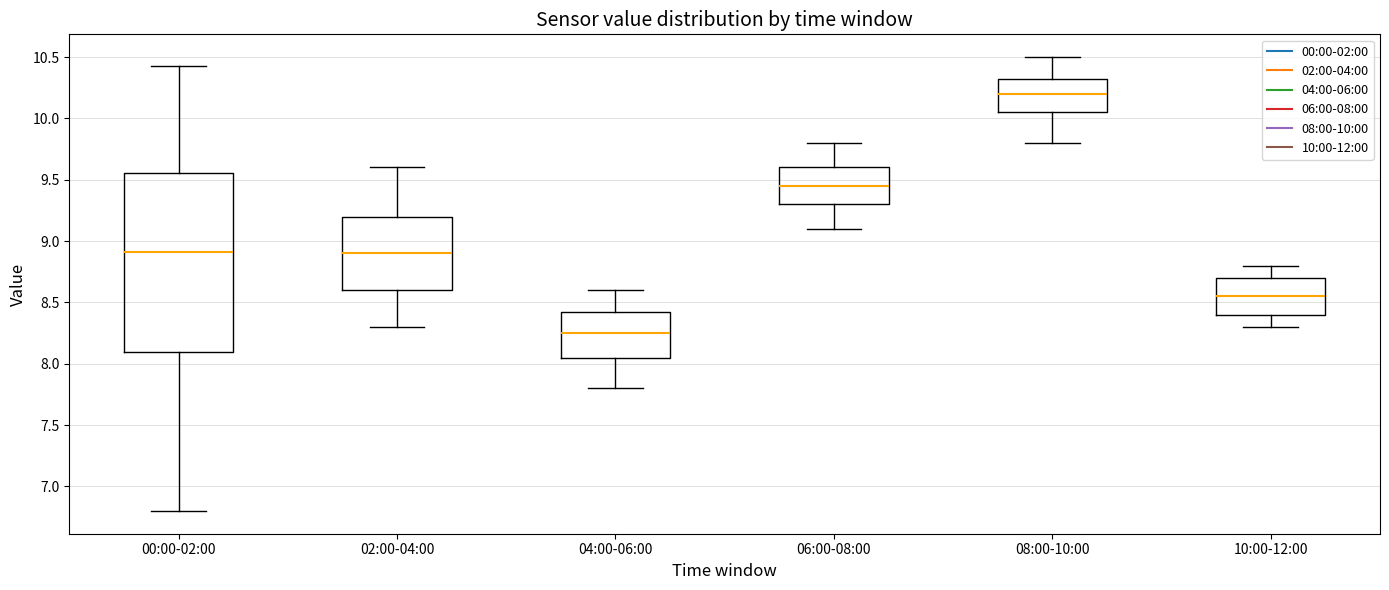

Reading left to right, transcribe this box plot: for each box, give where its median line is, the range the box spans, and where its two whiskers end, as read against the y-axis. The values are not printed on the chart, so give them approximately, as read against the axis.

00:00-02:00: median 8.90, box 8.10 to 9.55, whiskers 6.80 to 10.45
02:00-04:00: median 8.90, box 8.60 to 9.20, whiskers 8.30 to 9.60
04:00-06:00: median 8.25, box 8.05 to 8.45, whiskers 7.80 to 8.60
06:00-08:00: median 9.45, box 9.30 to 9.60, whiskers 9.10 to 9.80
08:00-10:00: median 10.20, box 10.05 to 10.35, whiskers 9.80 to 10.50
10:00-12:00: median 8.55, box 8.40 to 8.70, whiskers 8.30 to 8.80